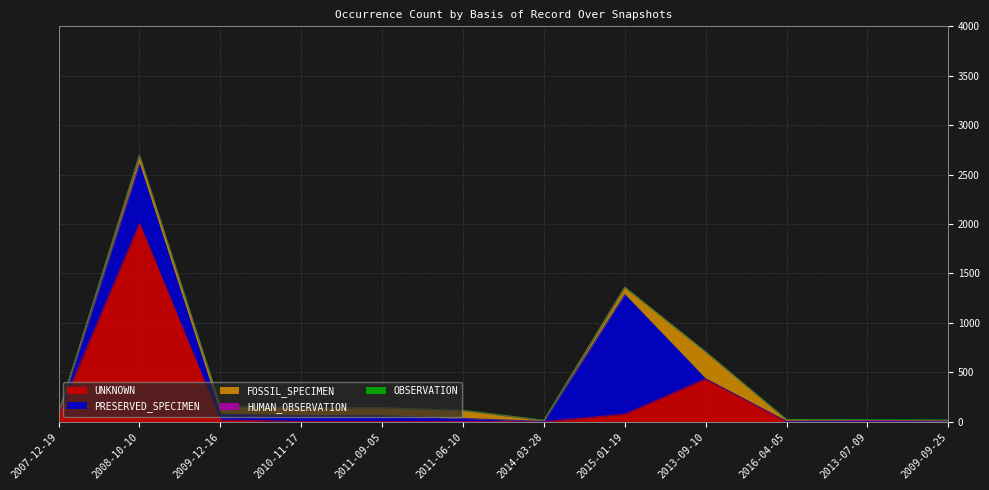

List the series in order of their peak value, lowest first.

OBSERVATION, HUMAN_OBSERVATION, FOSSIL_SPECIMEN, PRESERVED_SPECIMEN, UNKNOWN